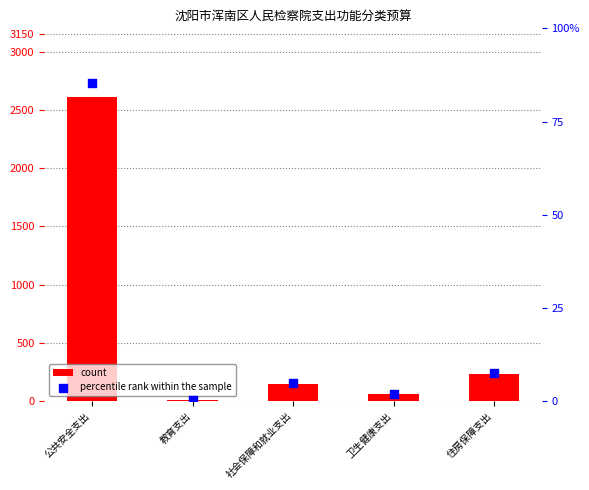

Which series reaches the minimum Y coordinate?

percentile rank within the sample